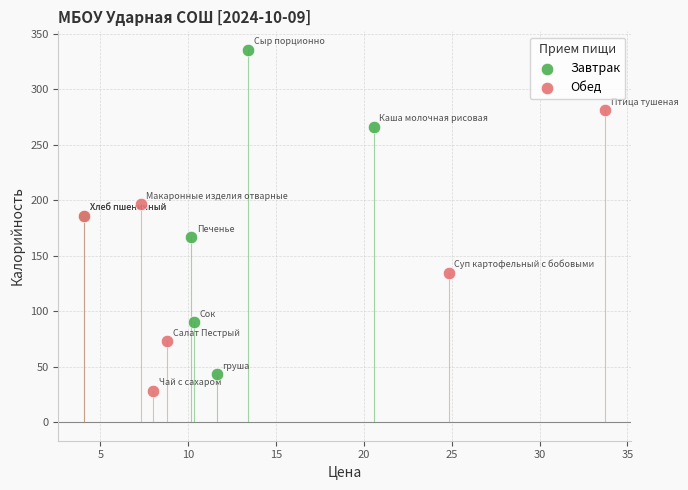

Which series contains the lowest Y value?

Обед